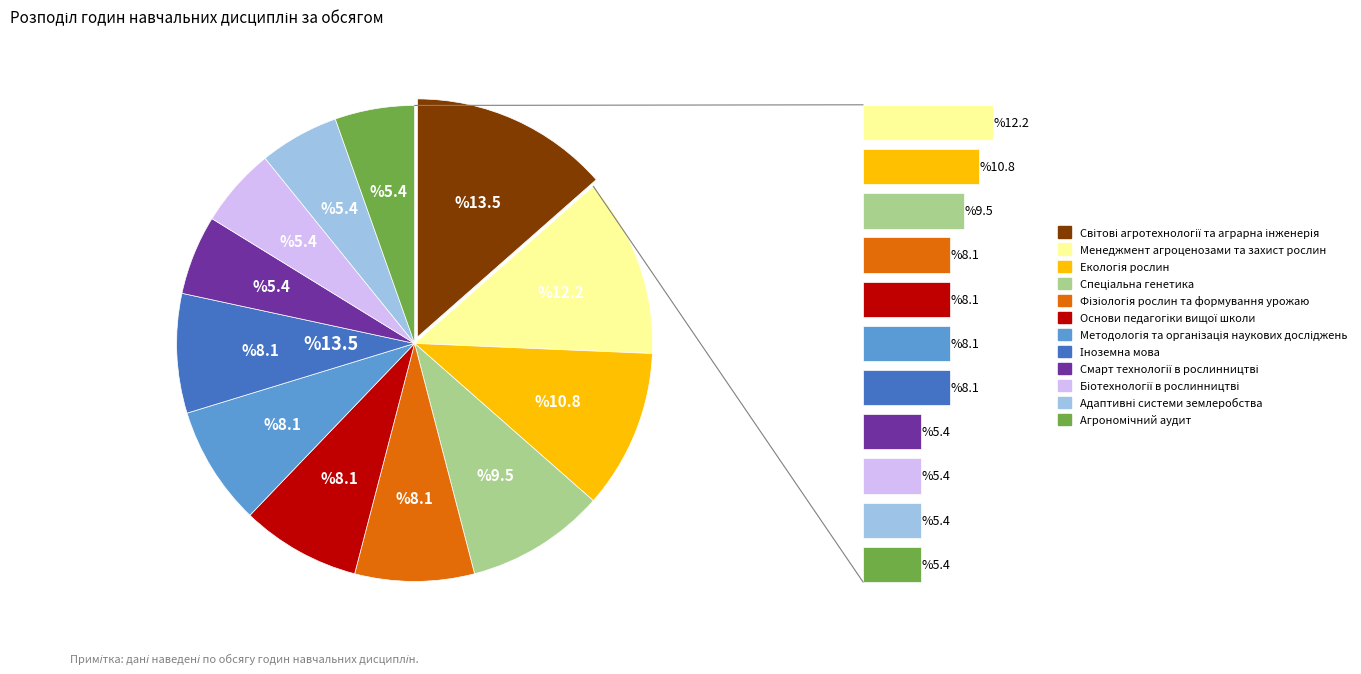

Rank the categories by value from highest to lowest.

Світові агротехнології та аграрна інженерія, Менеджмент агроценозами та захист рослин, Екологія рослин, Спеціальна генетика, Іноземна мова, Методологія та організація наукових досліджень, Основи педагогіки вищої школи, Фізіологія рослин та формування урожаю, Агрономічний аудит, Смарт технології в рослинництві, Біотехнології в рослинництві, Адаптивні системи землеробства